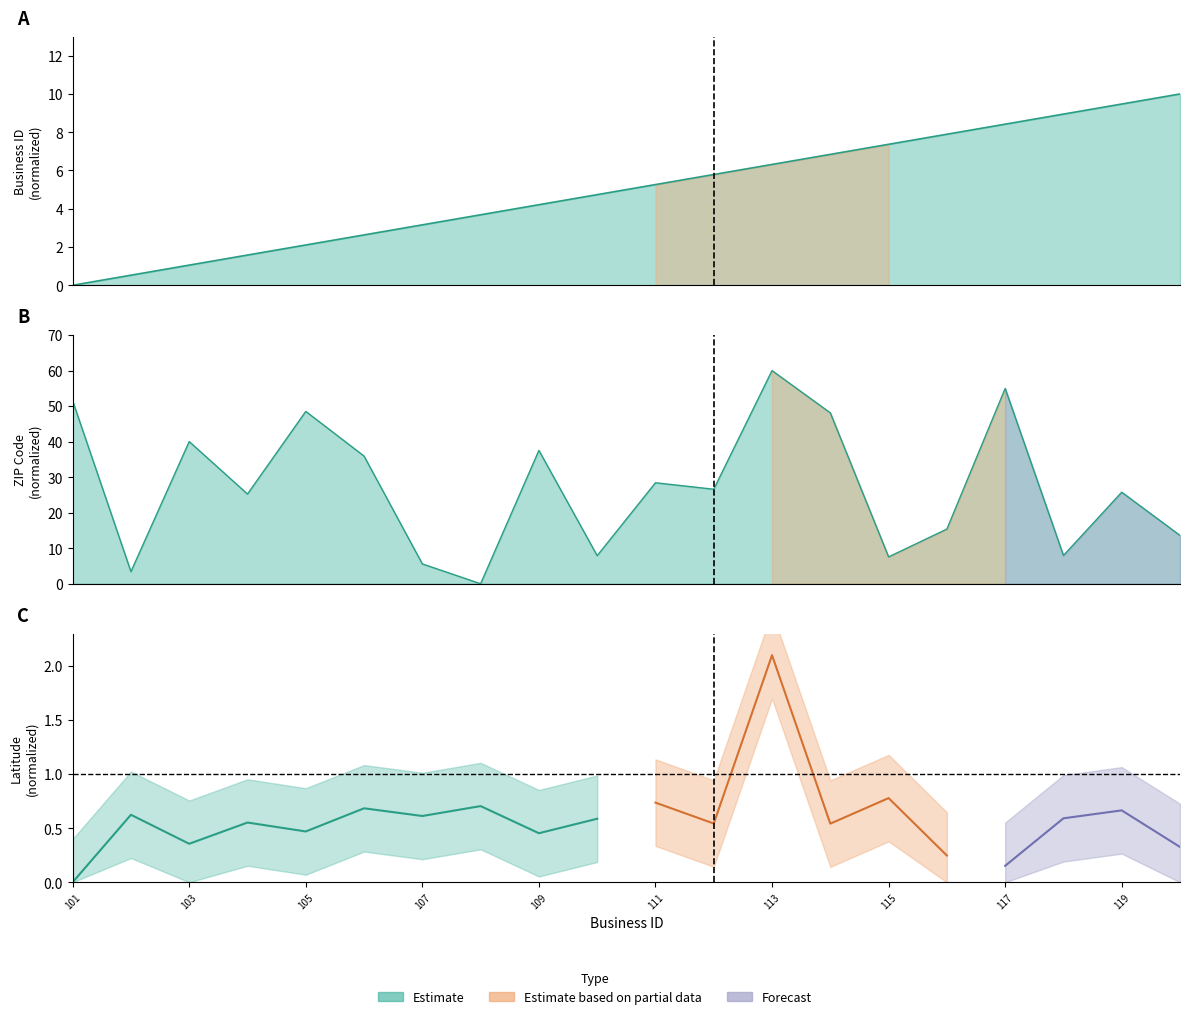

The business_id series shows 6.8 at 114. True or false?

True